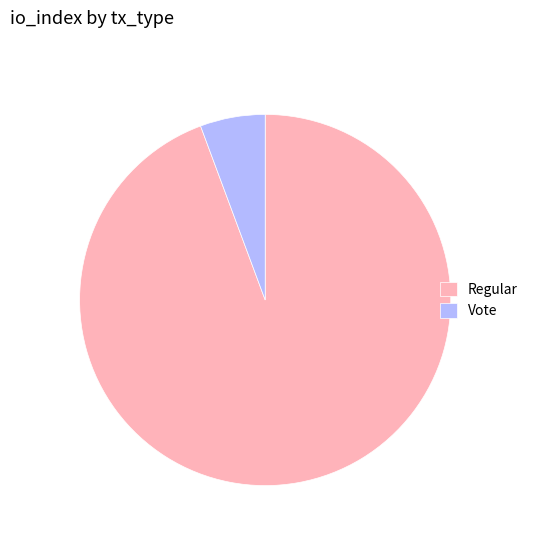

What is the ratio of the value at Regular to the value at Vote?

16.7